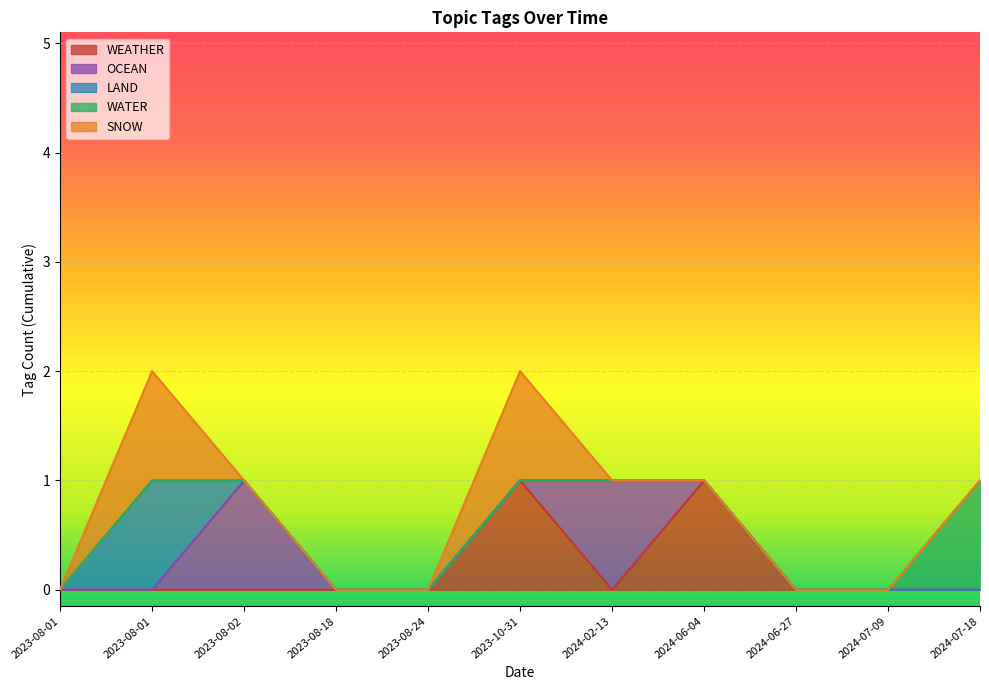

True or false: WATER and SNOW intersect in this chart.

False